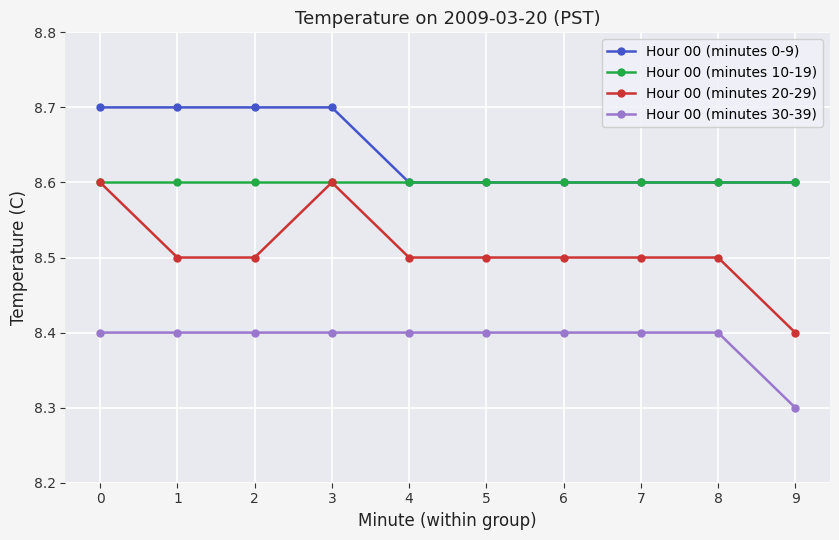

True or false: Hour 00 (minutes 30-39) and Hour 00 (minutes 0-9) cross at least once.

False